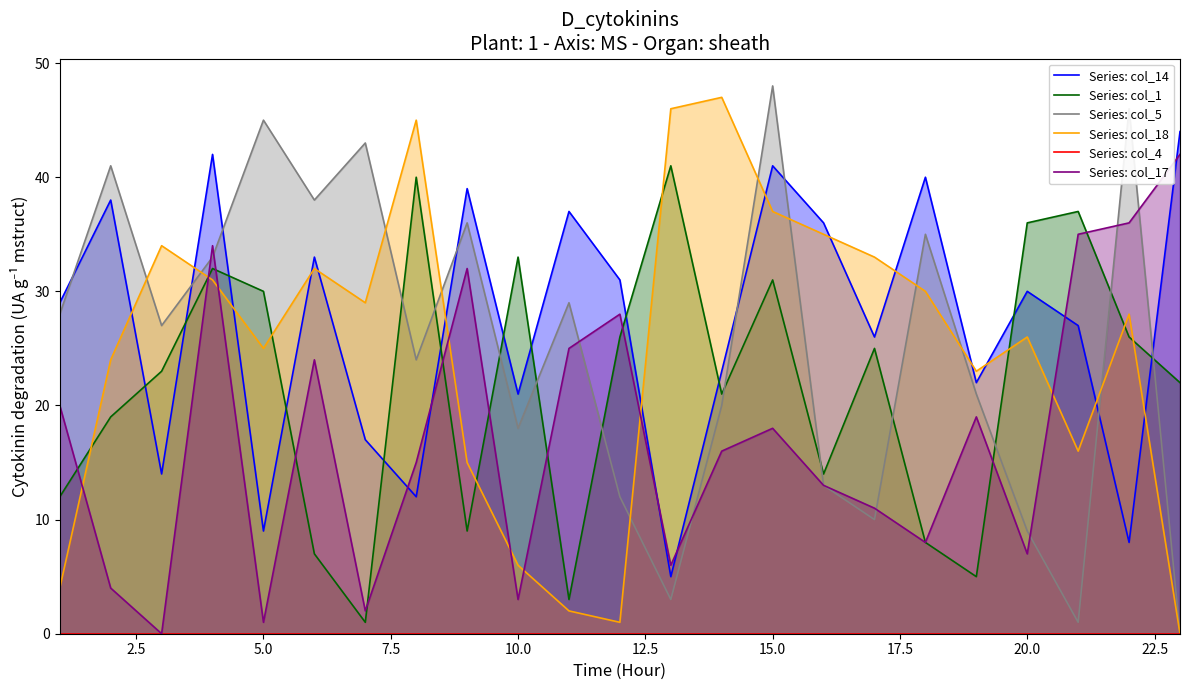

Is it true that Series: col_5 equals 62 at 5.0?

False